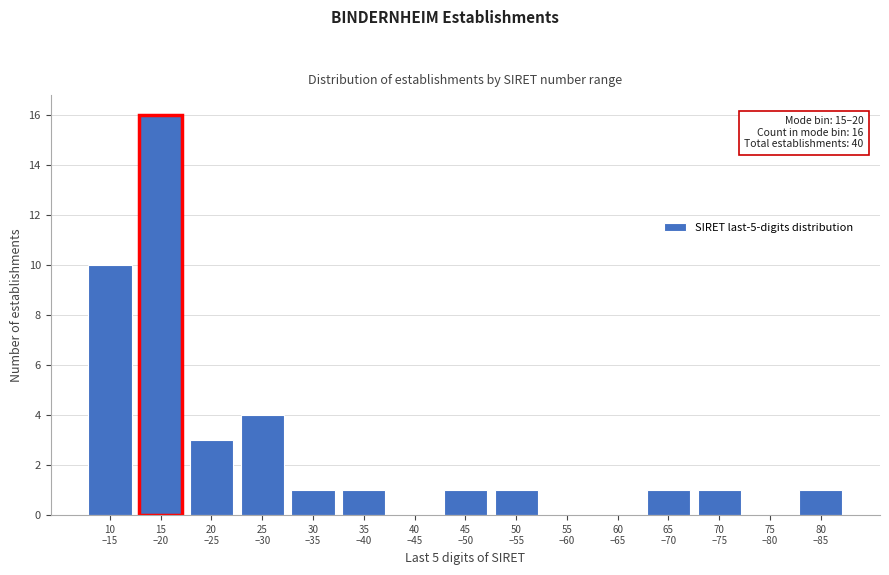

What is the maximum value shown in the chart?

16